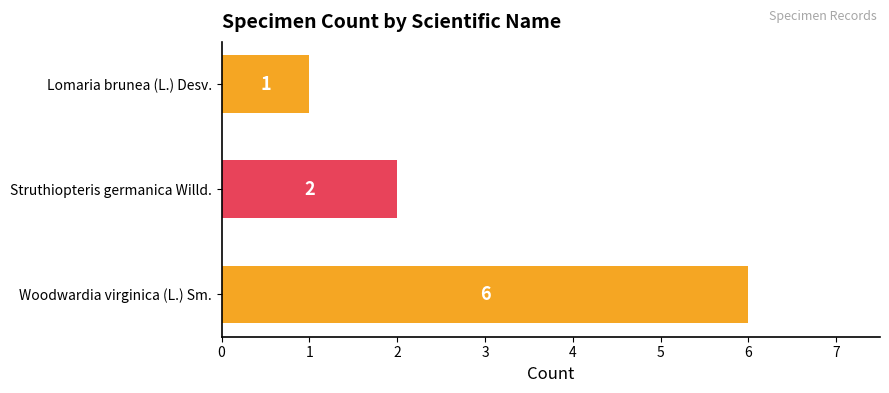

At which label is the value closest to 3?

Struthiopteris germanica Willd.